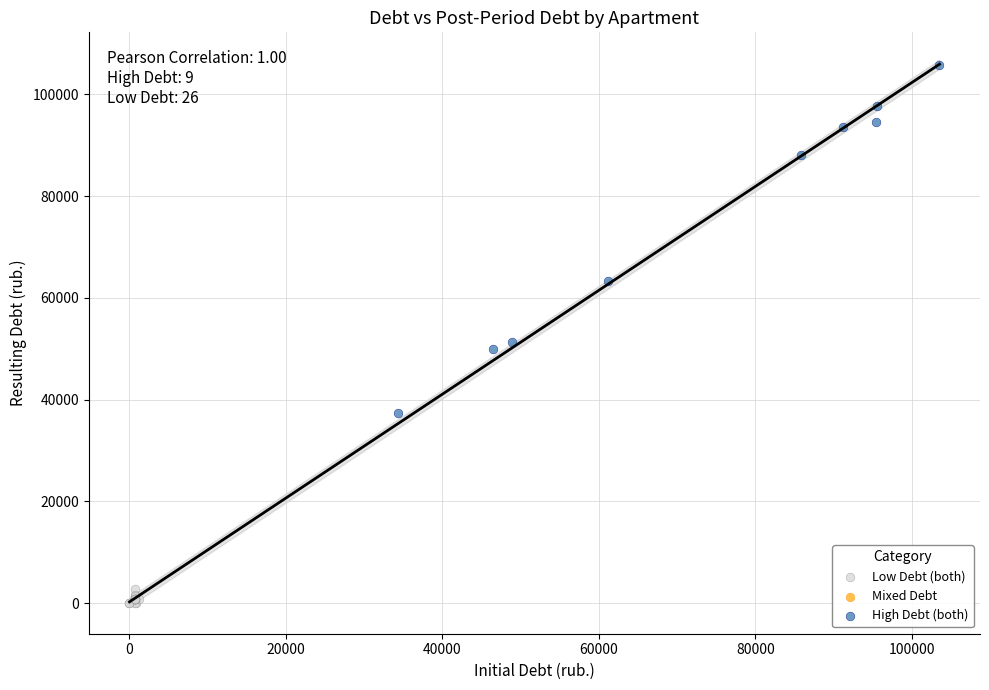

Which series contains the highest Y value?

High Debt (both)